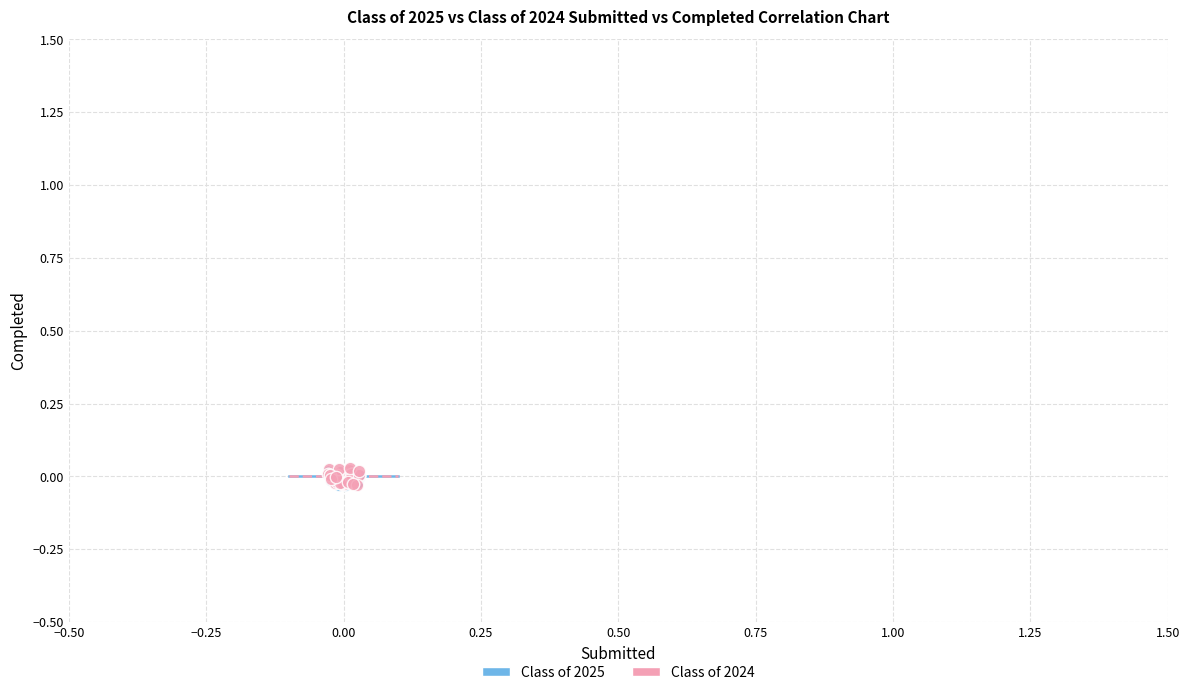

Which series has the widest spread of Y values?

Class of 2024